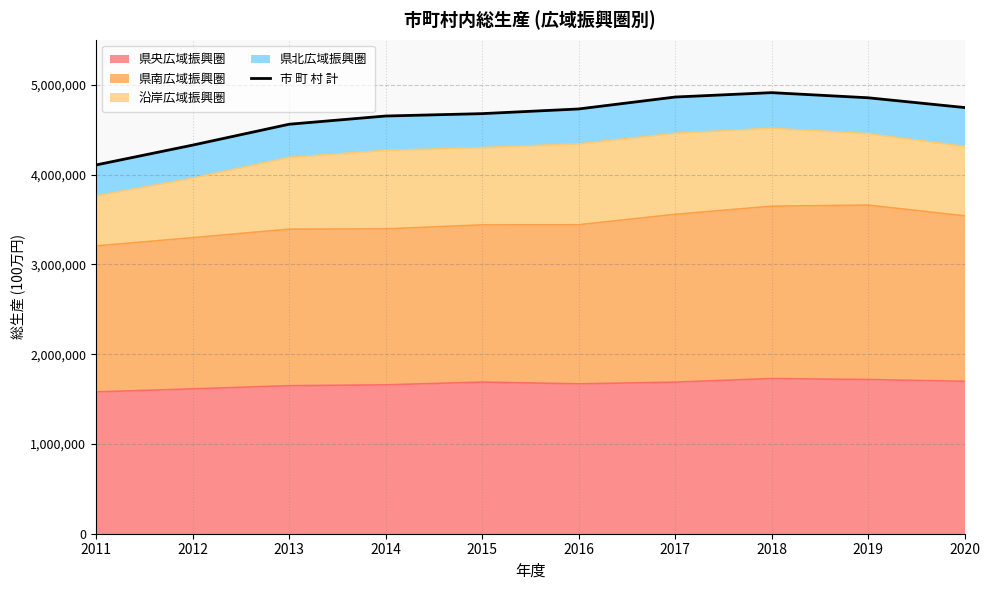

What is the maximum value for 県央広域振興圏?

1728179